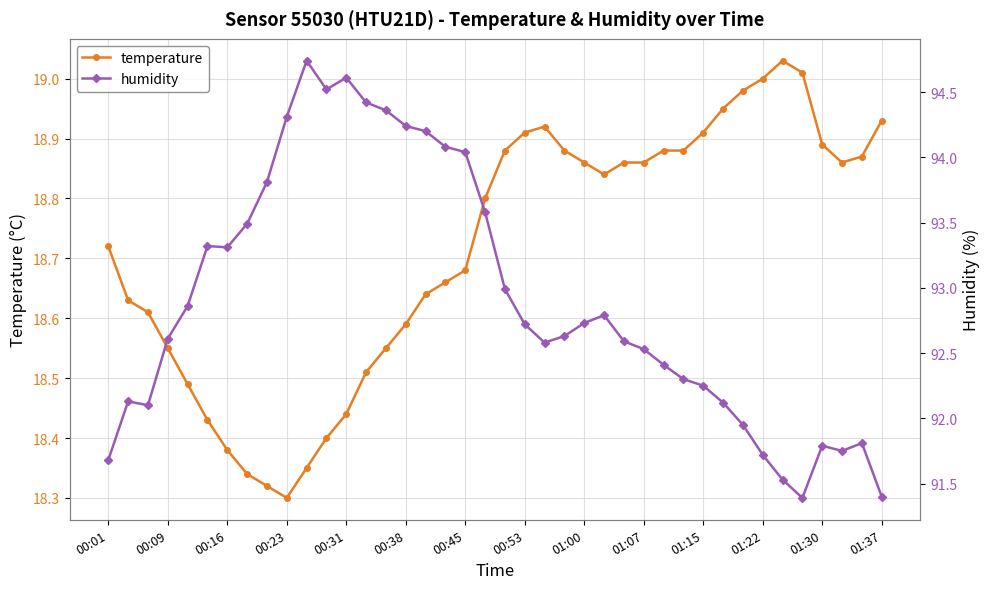

What value does the humidity series have at 19?

93.6